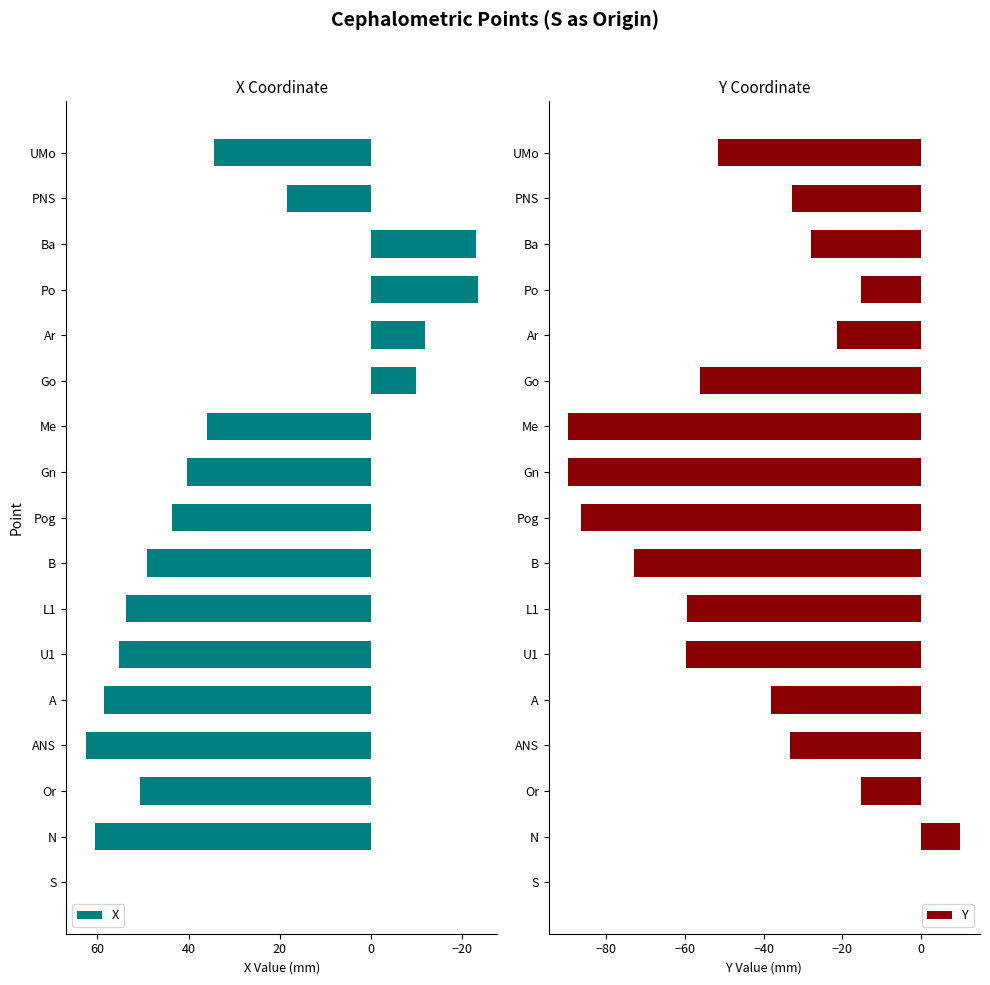

The value of X at Ar is -2.5. True or false?

False